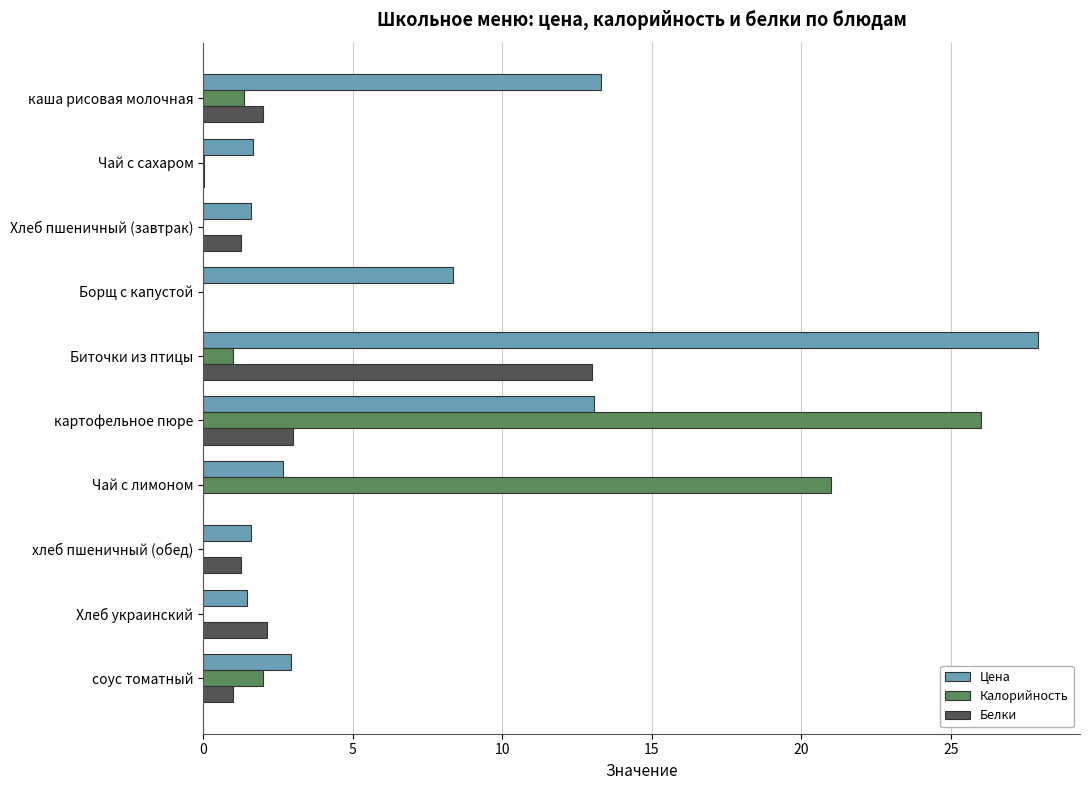

Where is Белки nearest to the value 6?

картофельное пюре